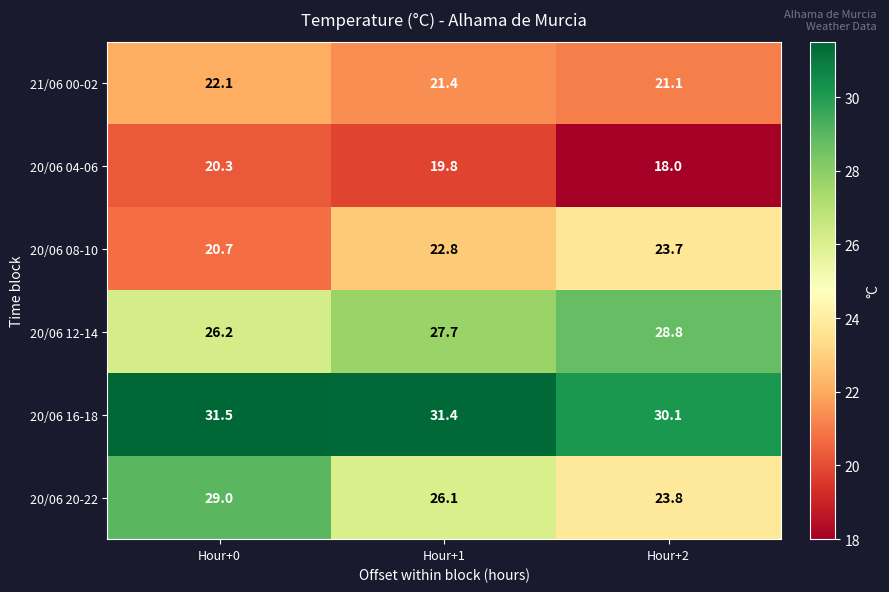

Which series has the widest spread of values?

20/06 20-22